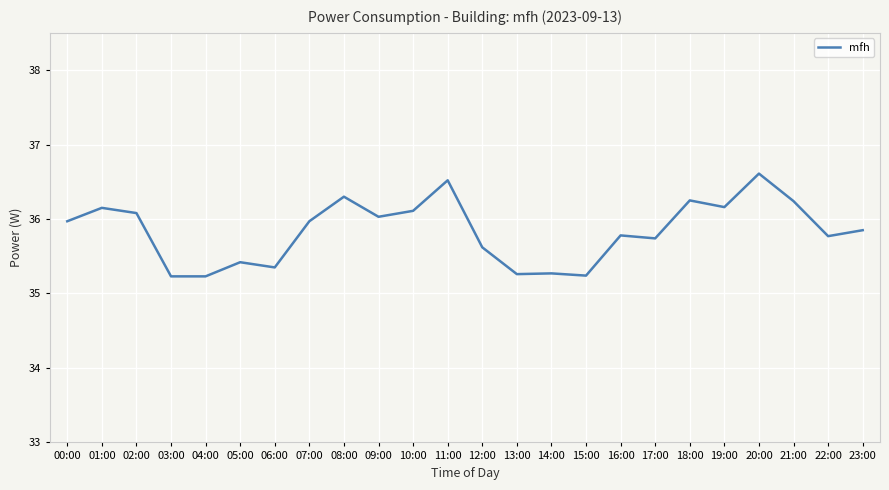

What is the difference between the values at 12:00 and 23:00?

0.2